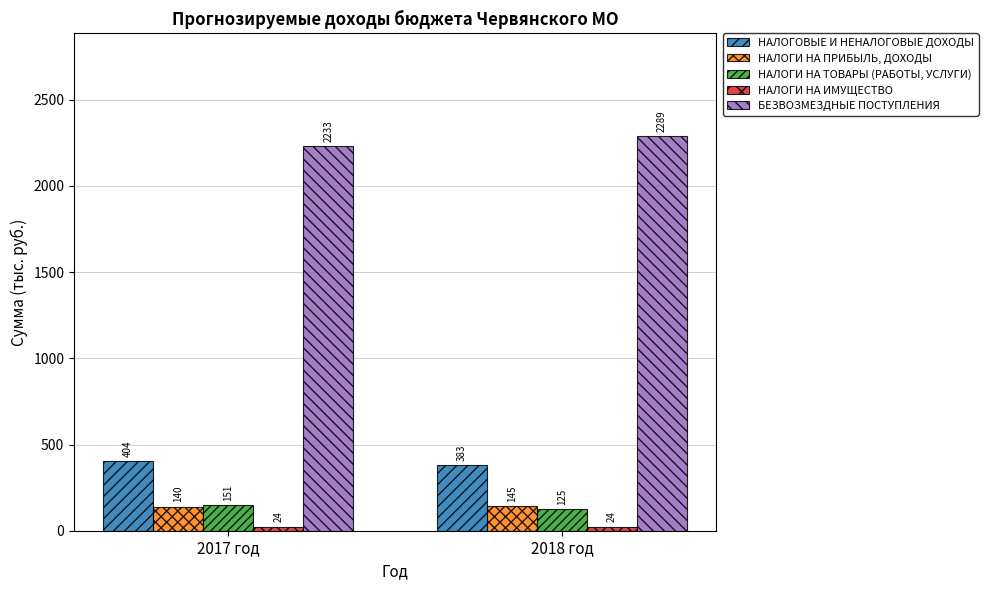

At how many categories does at least one series exceed 1943?

2